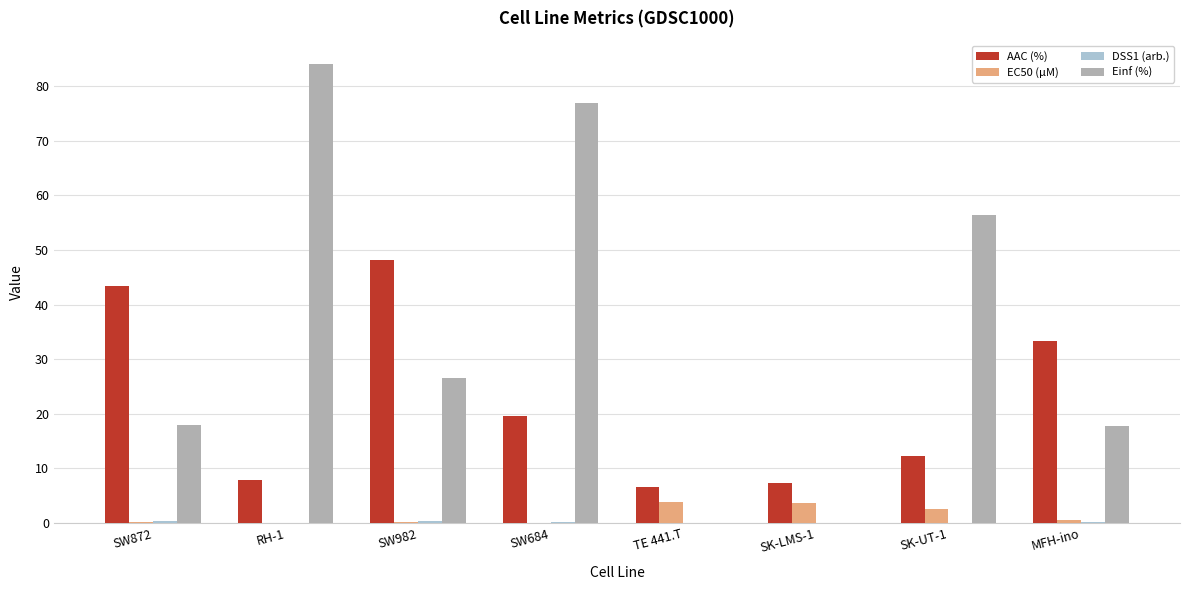

How many values in the AAC (%) series exceed 19?

4